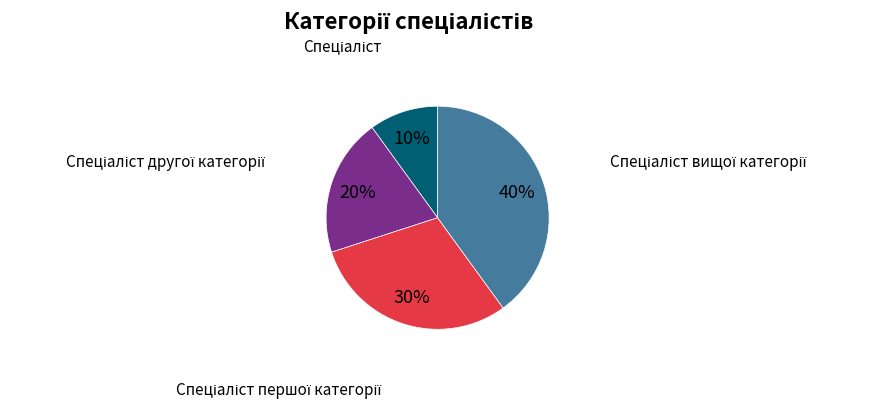

Does any single category account for the majority?

No